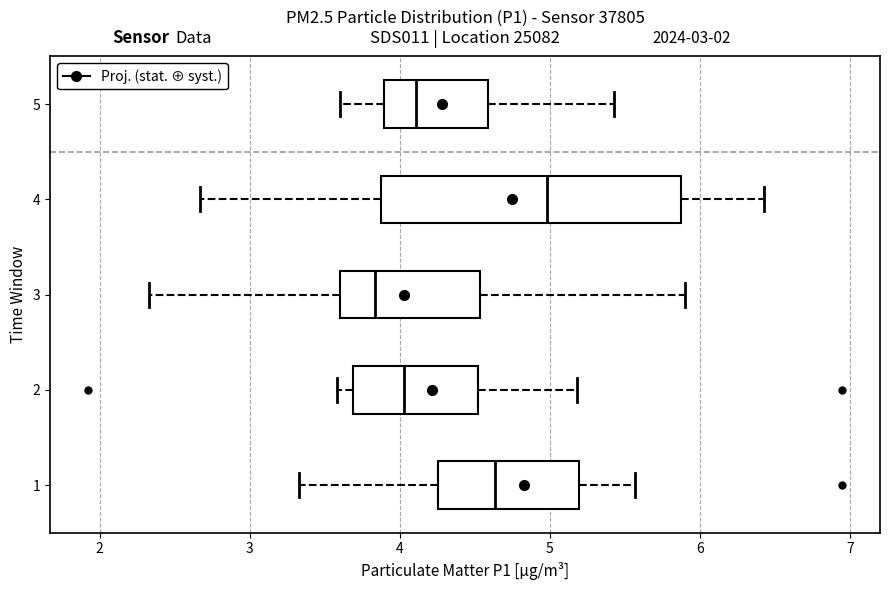

Which box has the furthest to the left median line?

3